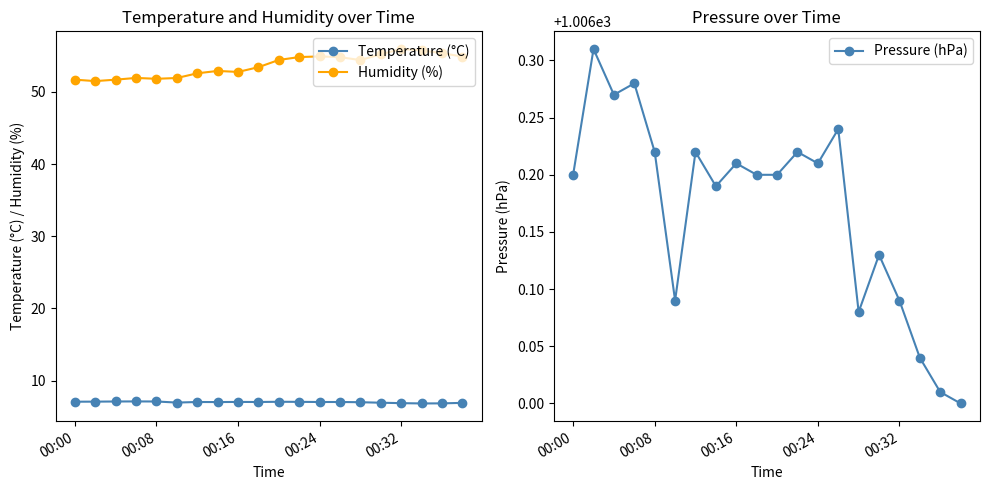

What is the maximum value for Temperature (°C)?

7.1